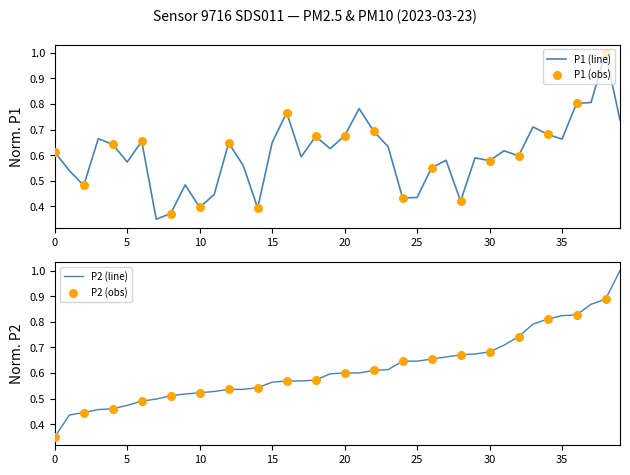

What is the change in value from 00:46 to 01:14?

-0.1